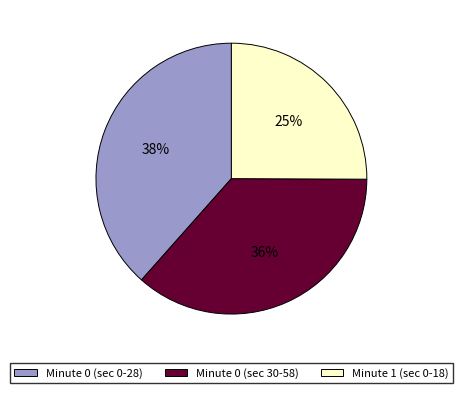

Is there a majority slice in this chart?

No